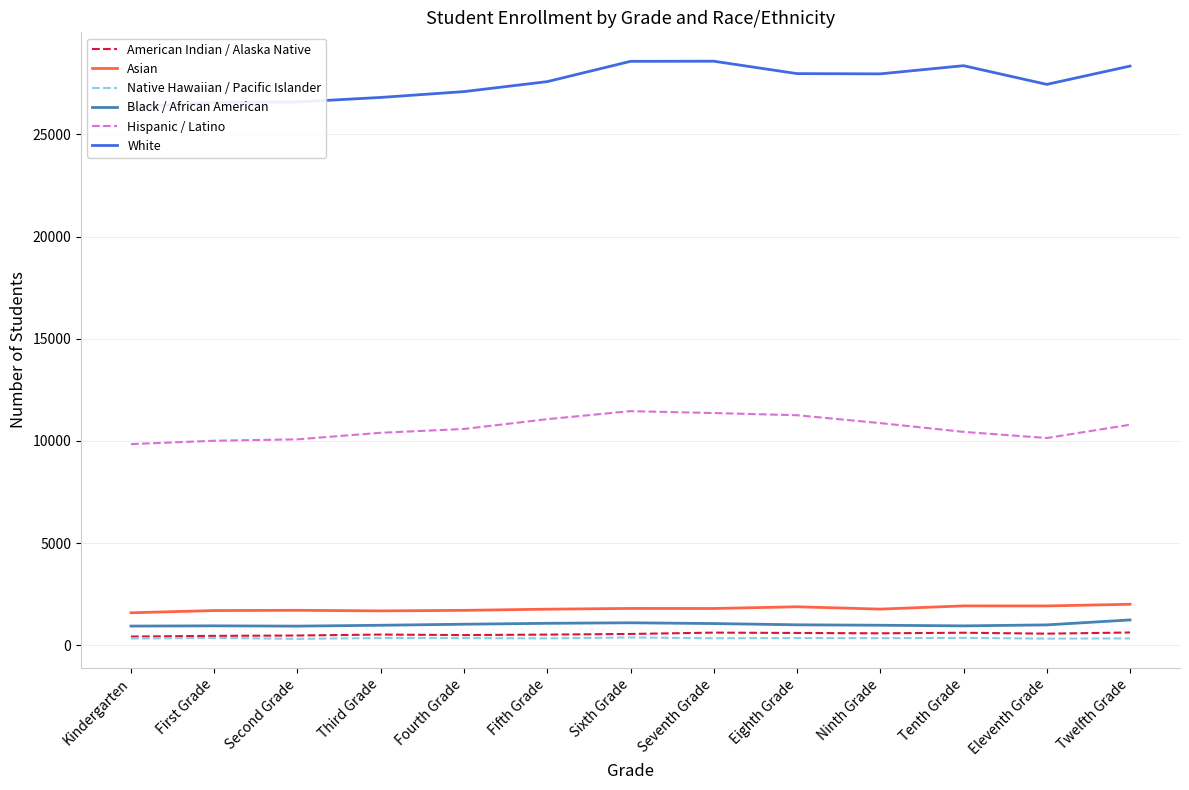

In Native Hawaiian / Pacific Islander, how many points are lower than both neighbors (excluding endpoints)?

5